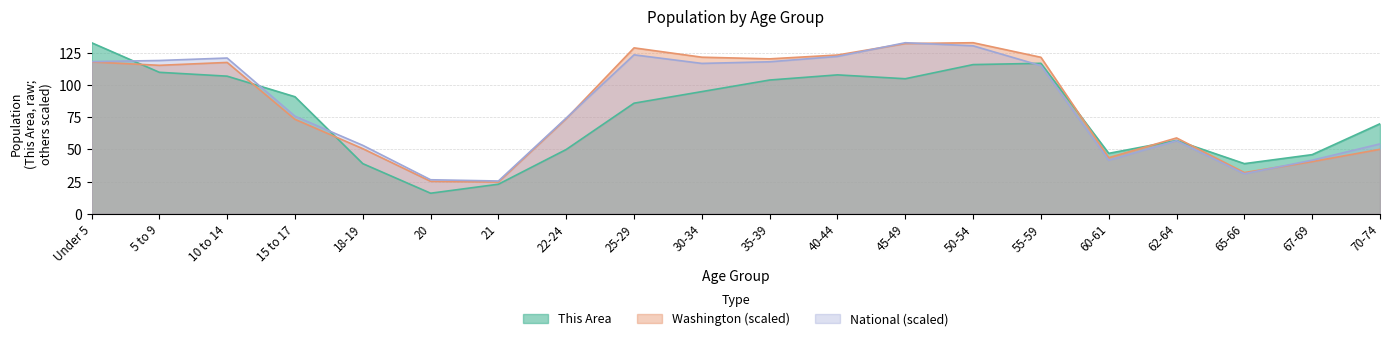

Is it true that National equals 38.8 at 20?

False